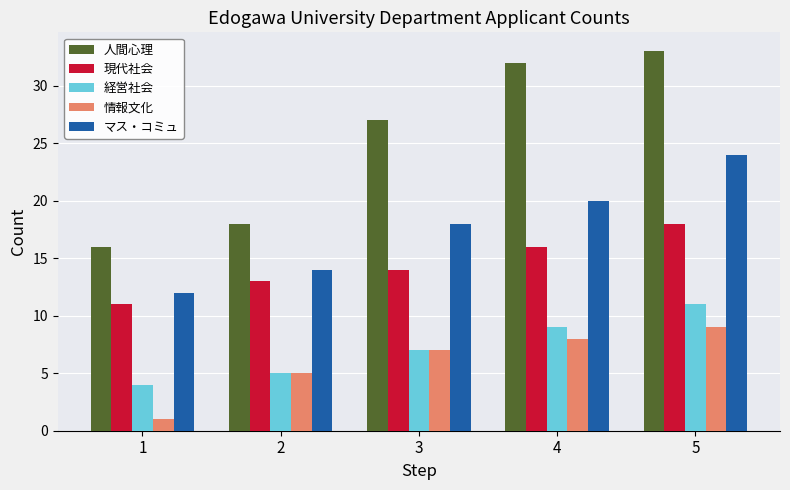

Read the 人間心理 value at 2.

18